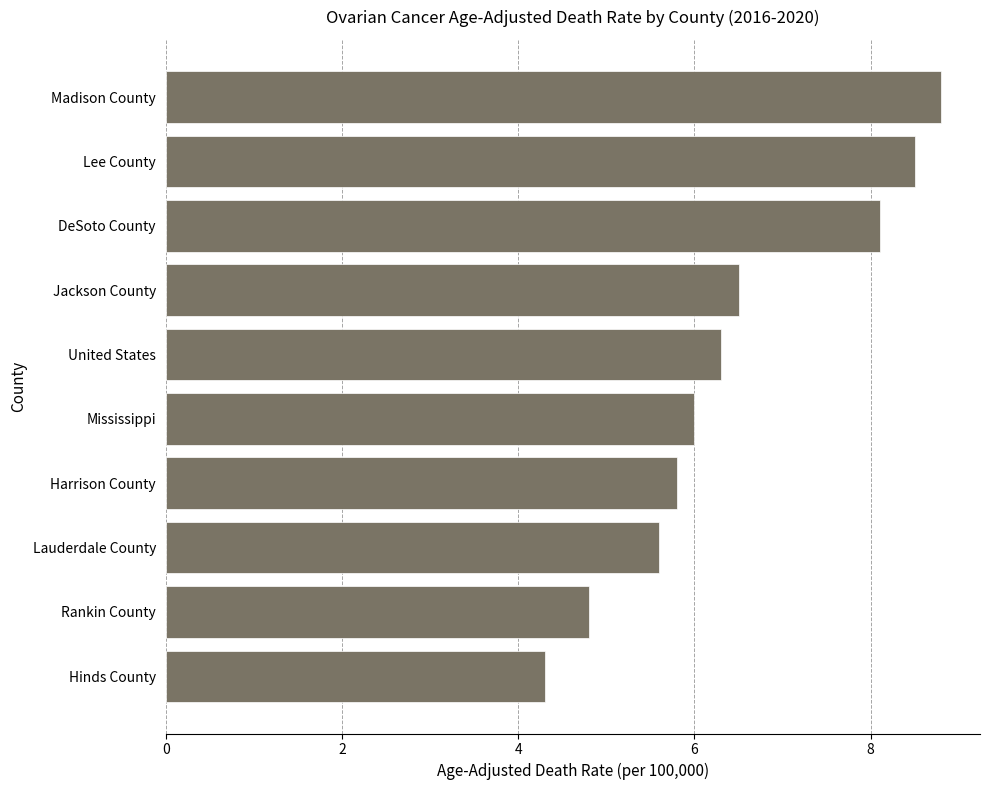

What is the change in value from United States to Jackson County?

+0.2